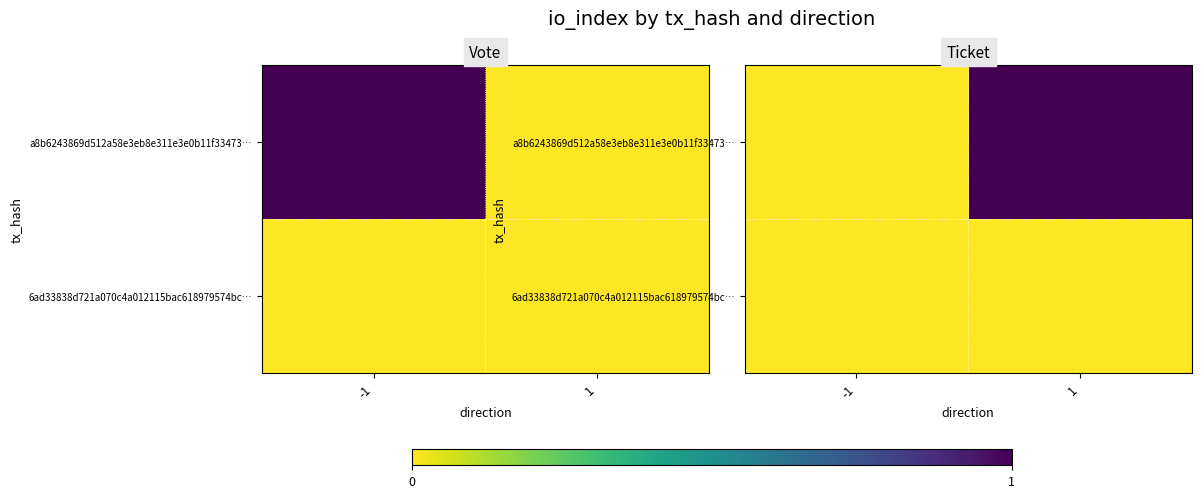

Rank the series at 1 from lowest to highest value.

6ad33838d721a070c4a012115bac618979574bc…, a8b6243869d512a58e3eb8e311e3e0b11f33473…